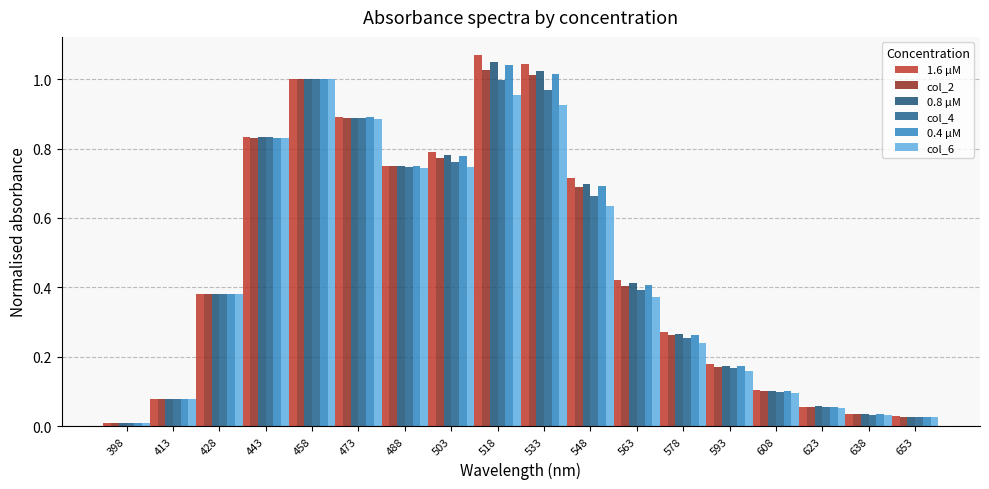

At how many categories does at least one series exceed 0?

18